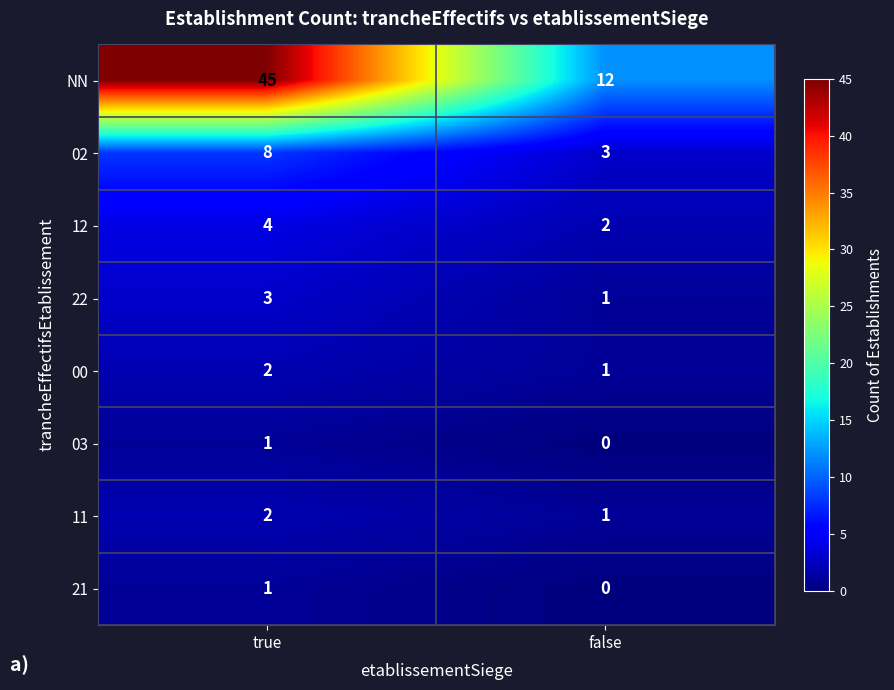

Which series has the widest spread of values?

NN